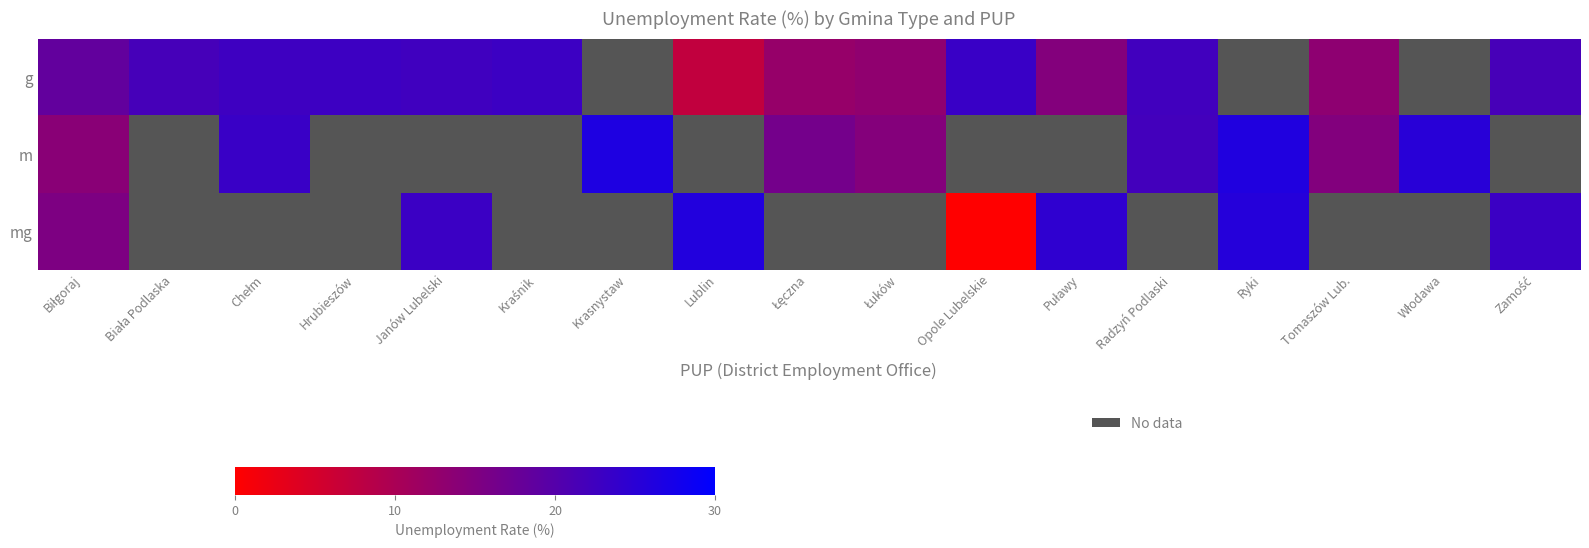

Rank the categories by g value from lowest to highest.

Krasnystaw, Ryki, Włodawa, Lublin, Łęczna, Łuków, Tomaszów Lub., Puławy, Biłgoraj, Zamość, Biała Podlaska, Radzyń Podlaski, Janów Lubelski, Chełm, Hrubieszów, Kraśnik, Opole Lubelskie